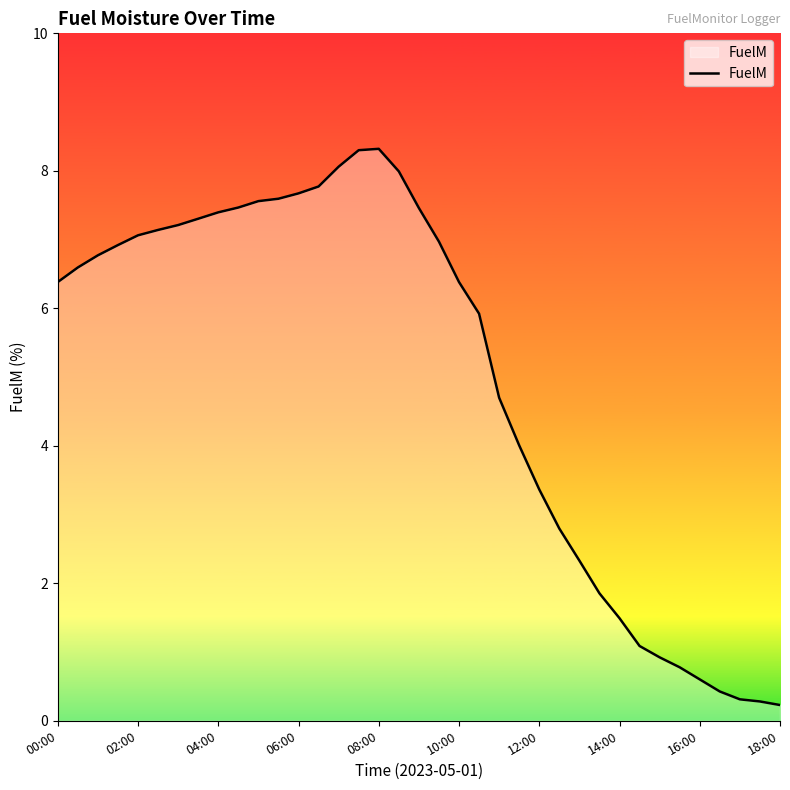

True or false: the data has more than 0 interior local peaks.

True